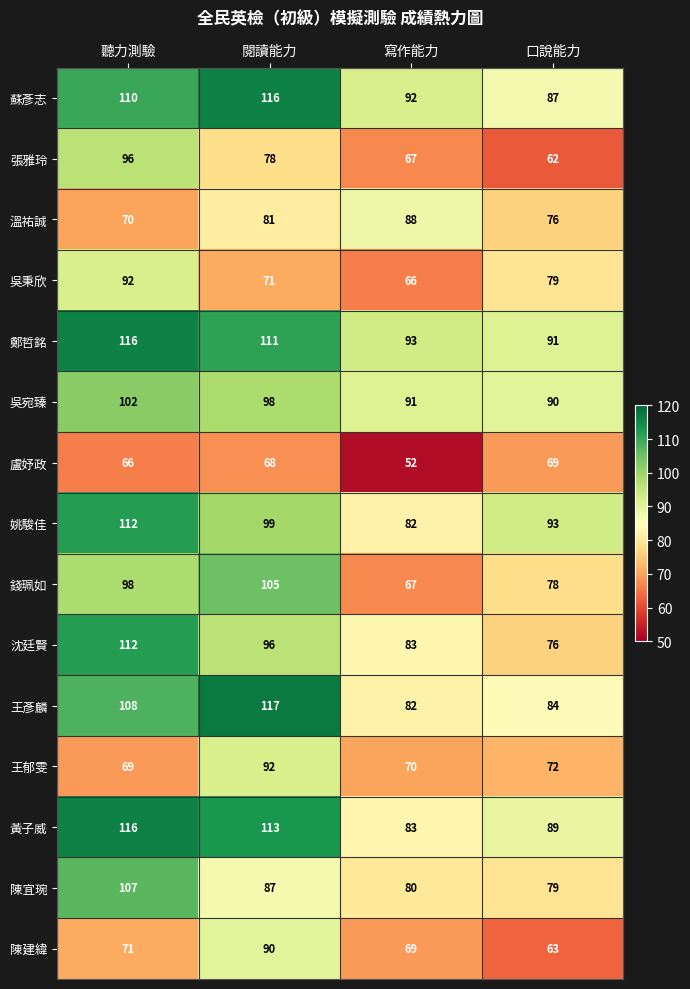

Which series has the largest total across all categories?

鄭哲銘